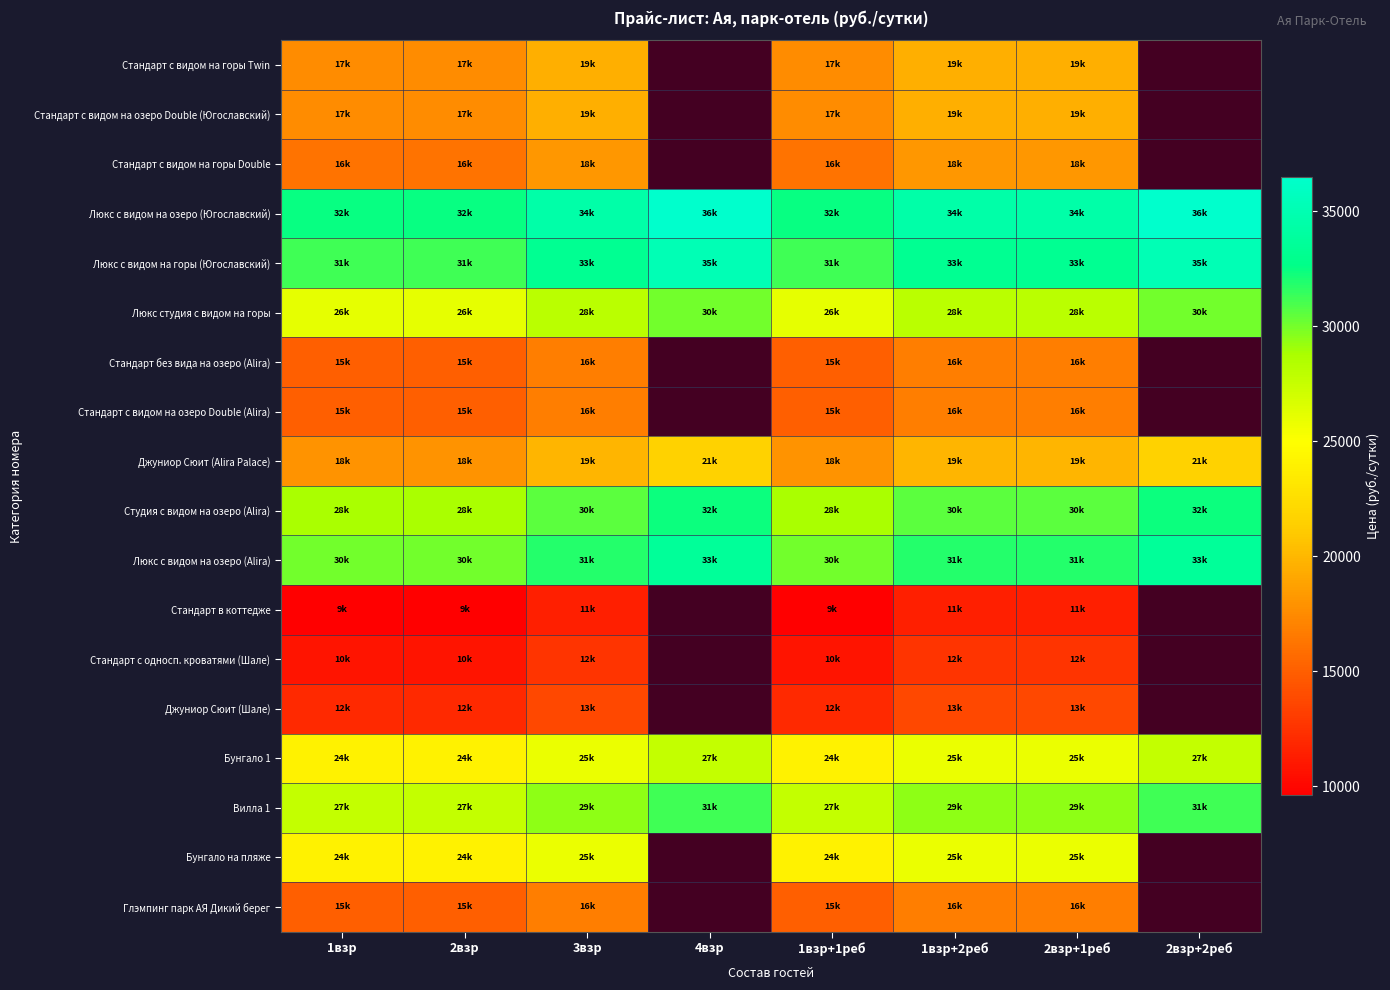

Between 2взр+1реб and 2взр+2реб, which is larger?

2взр+2реб